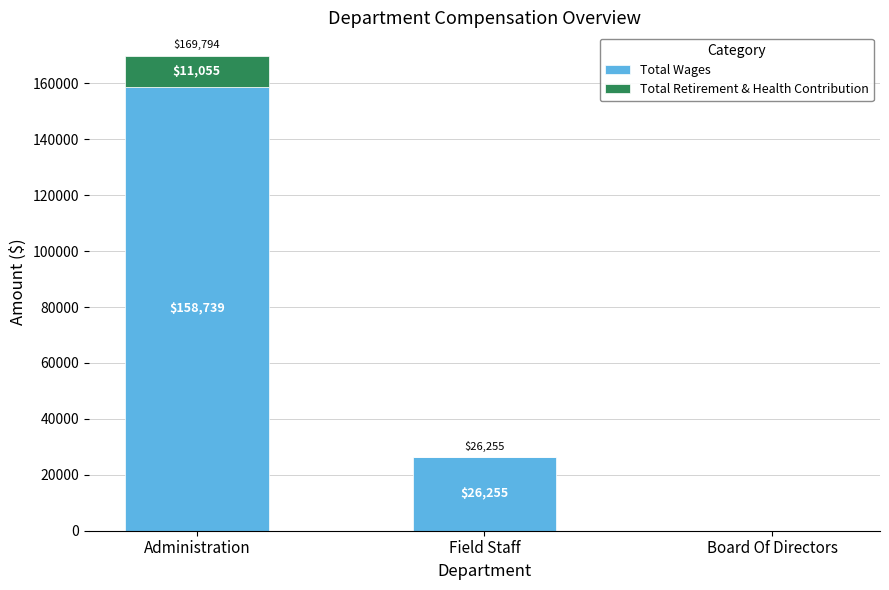

At which category is the sum across all series the highest?

Administration